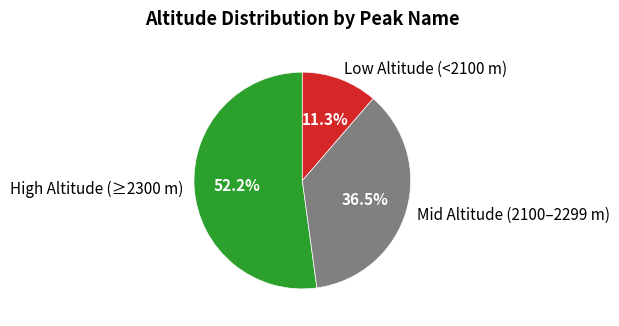

Which slice is the largest?

High Altitude (≥2300 m)